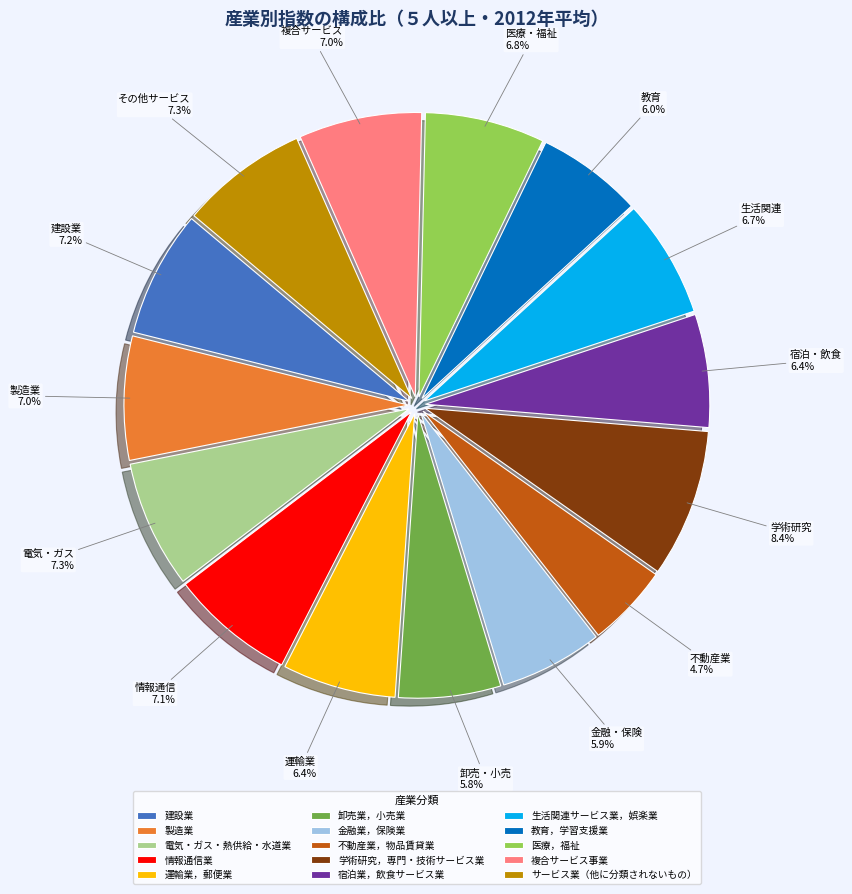

How many segments does this pie chart have?

15